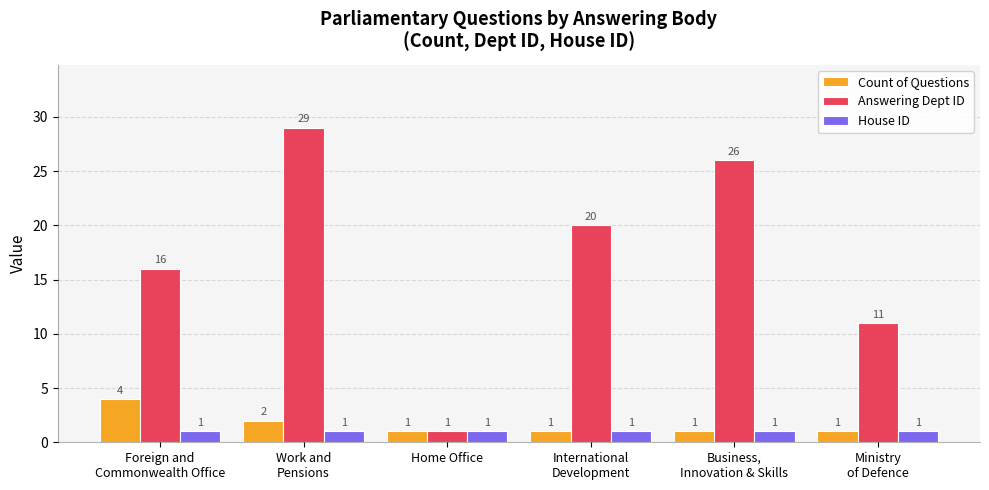

How many bars are there in total?

18